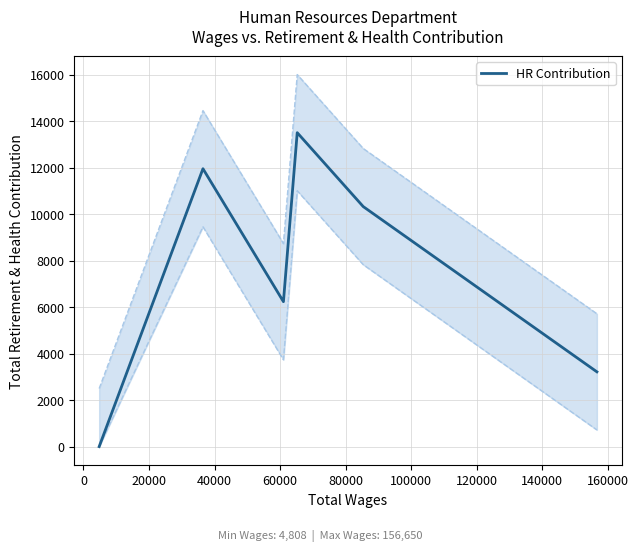

How many lines are shown in the chart?

1